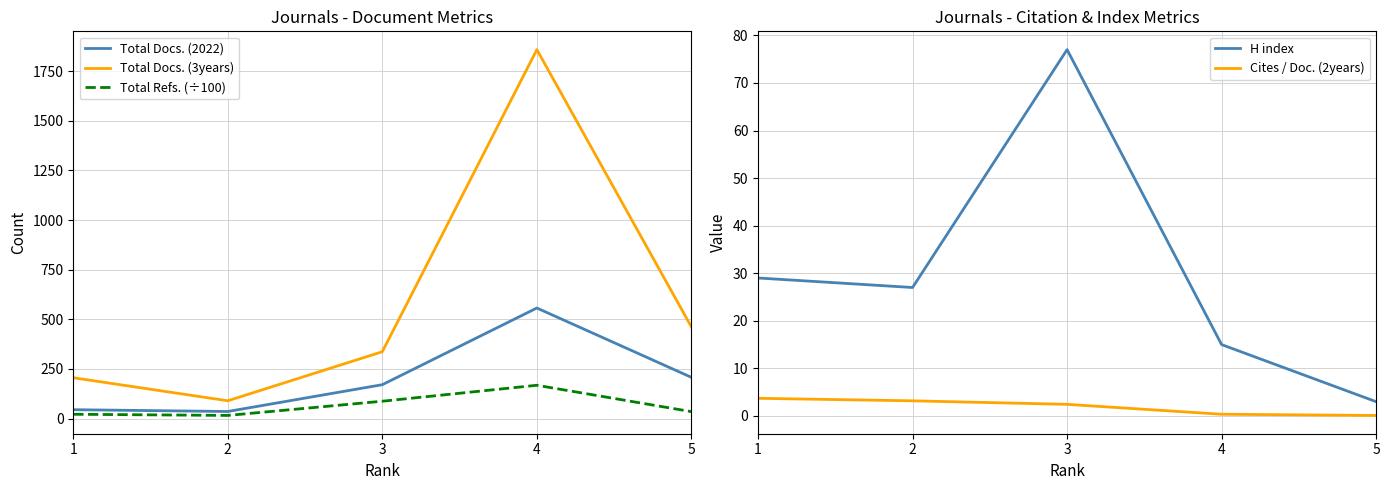

Read the H index value at 4.

15.0